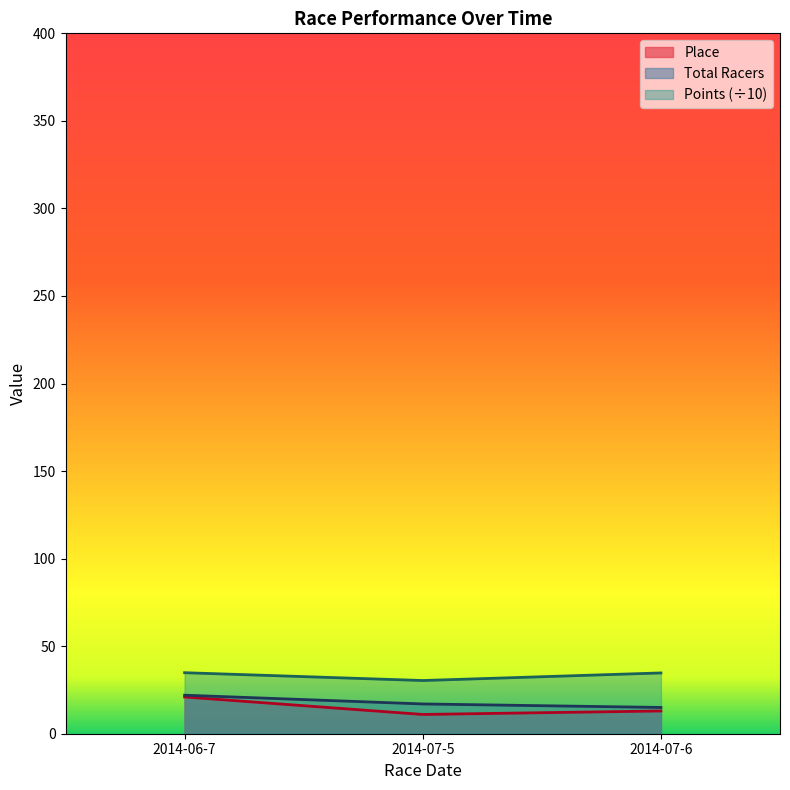

Is it true that Place equals 3.2 at 2014-07-5?

False